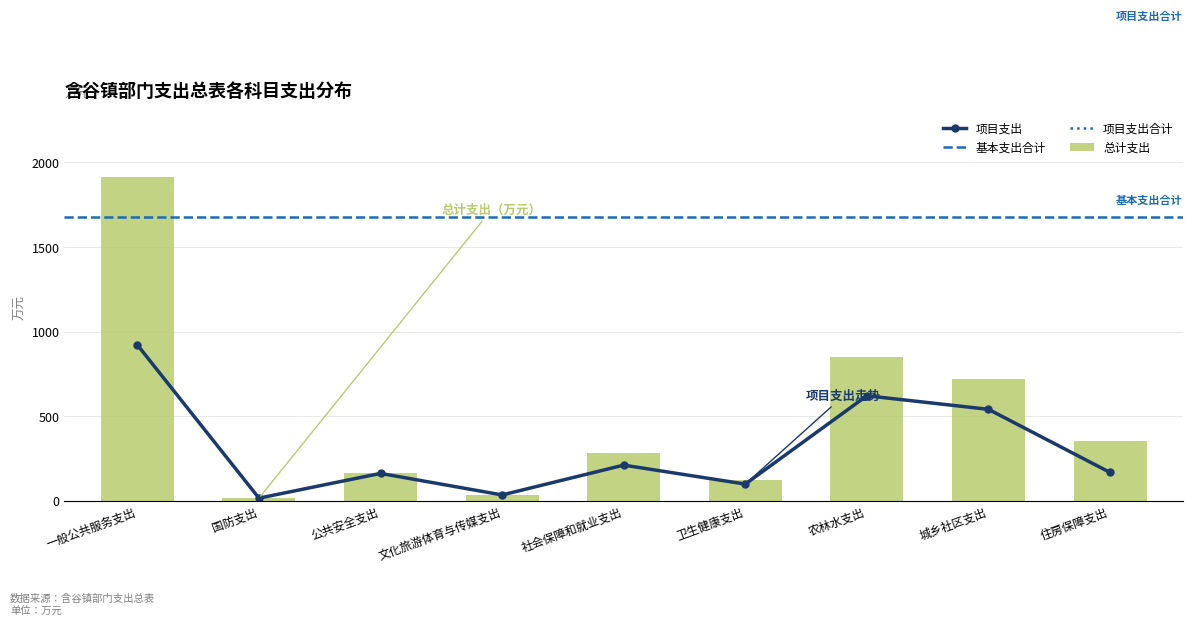

The 总计 series shows 25.3 at 国防支出. True or false?

False